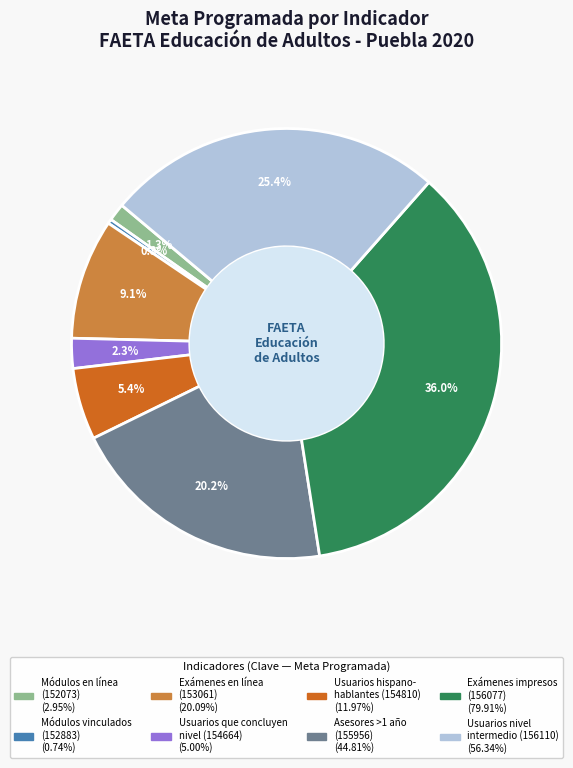

Count the number of slices in the pie.

8